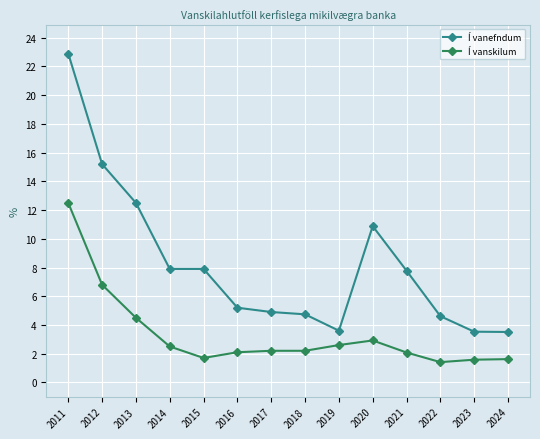

At which label is Í vanefndum closest to 13?

2013